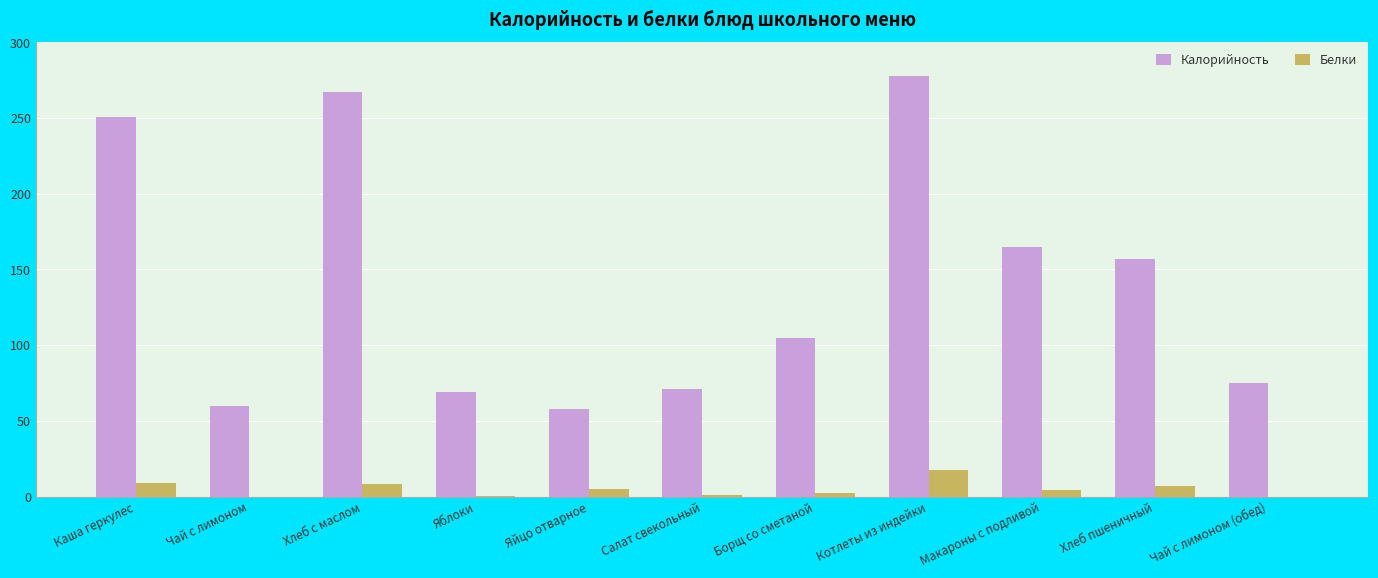

What is the sum of all Калорийность values?

1556.0